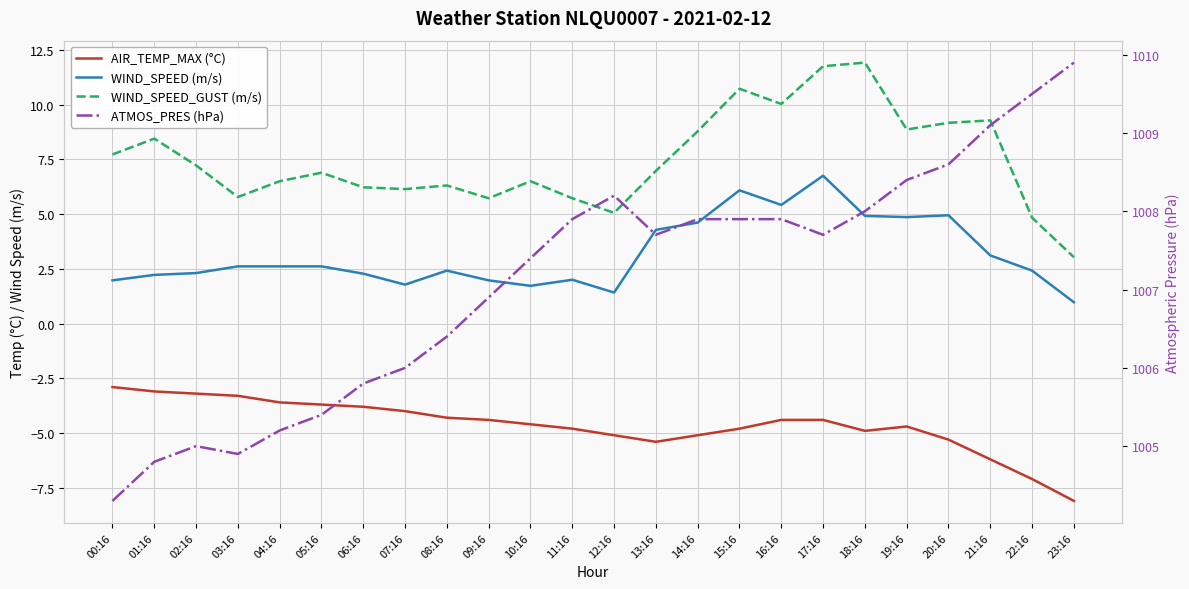

What are all the series names shown in the legend?

AIR_TEMP_MAX (°C), WIND_SPEED (m/s), WIND_SPEED_GUST (m/s), ATMOS_PRES (hPa)